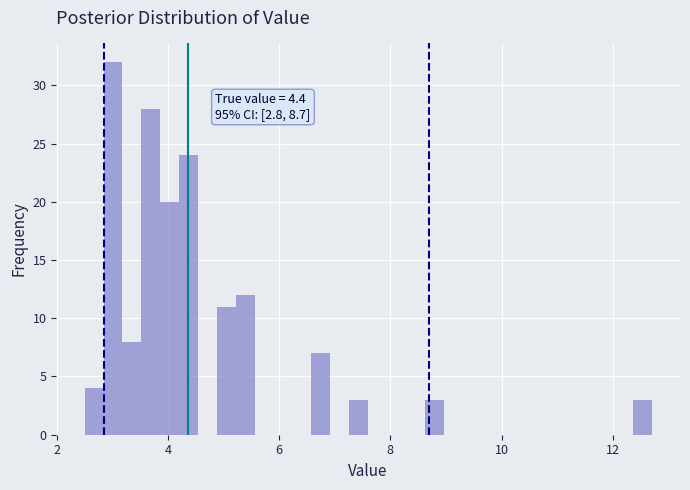

Read against the x-axis, roughly where is the centre of the tallest bar?

3.0